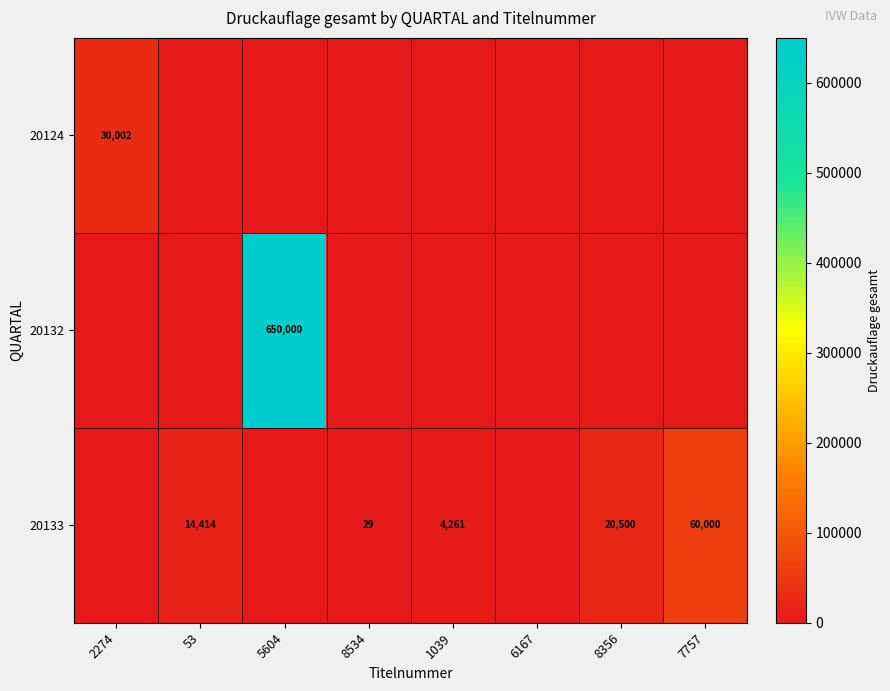

What is the difference between the 20133 values at 8534 and 8356?

20471